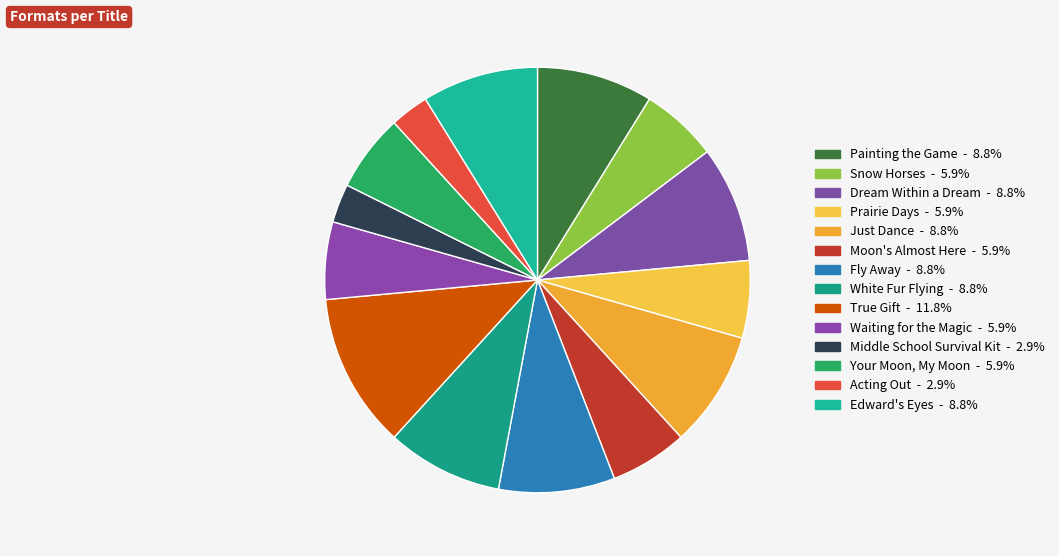

What portion of the pie excludes Waiting for the Magic?

94.1%